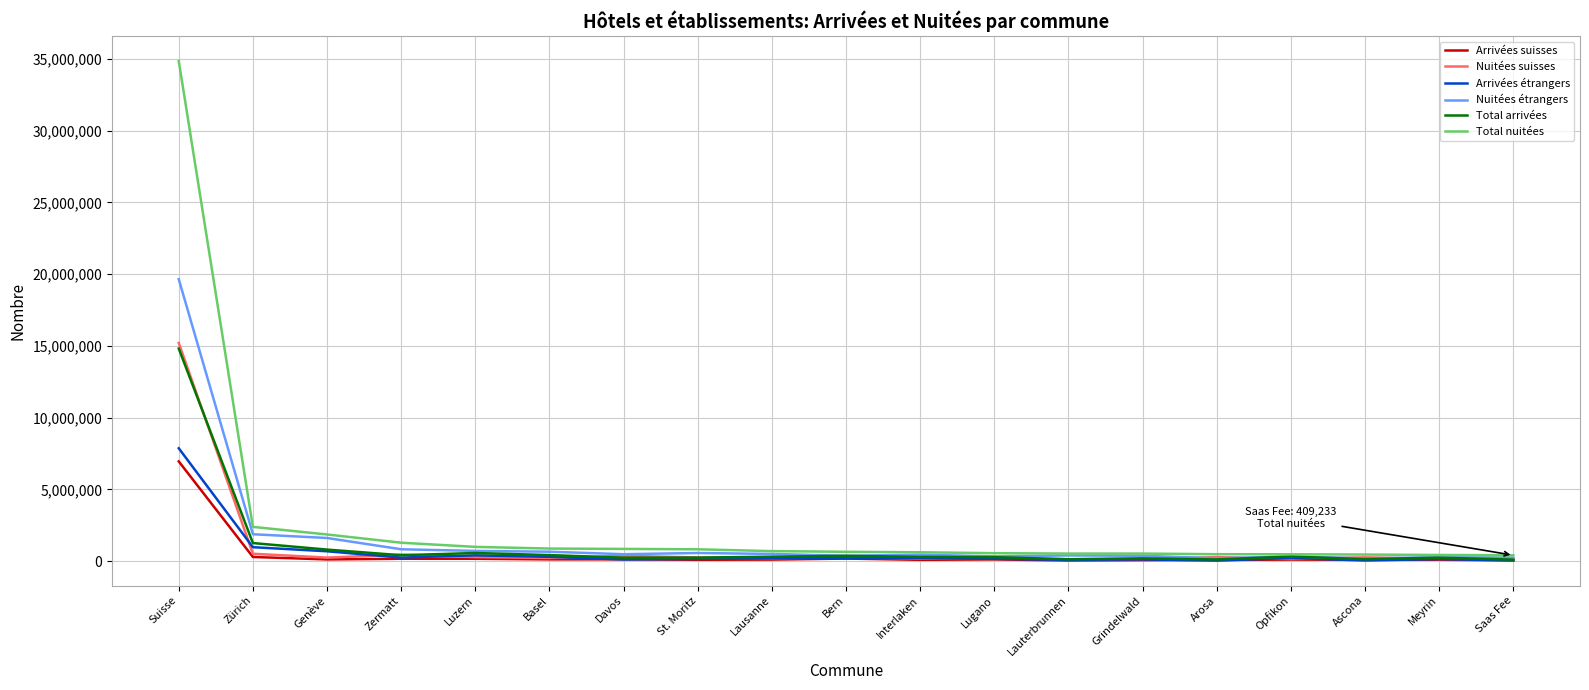

What is the maximum value shown in the chart?

34848426